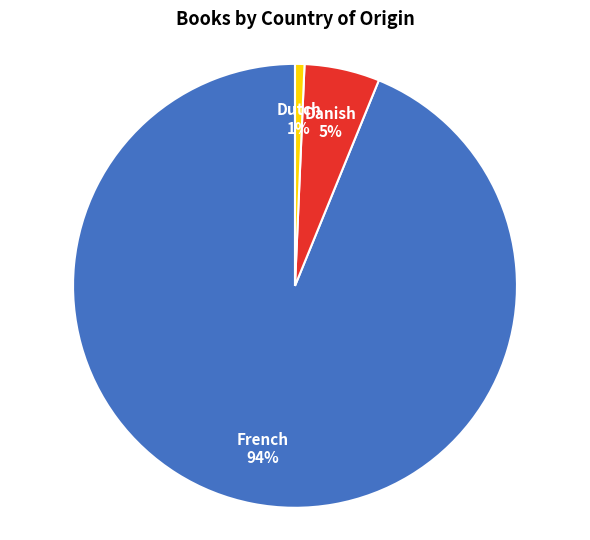

To the nearest percent, what is the difference between the largest and smallest slice percentages?

93%